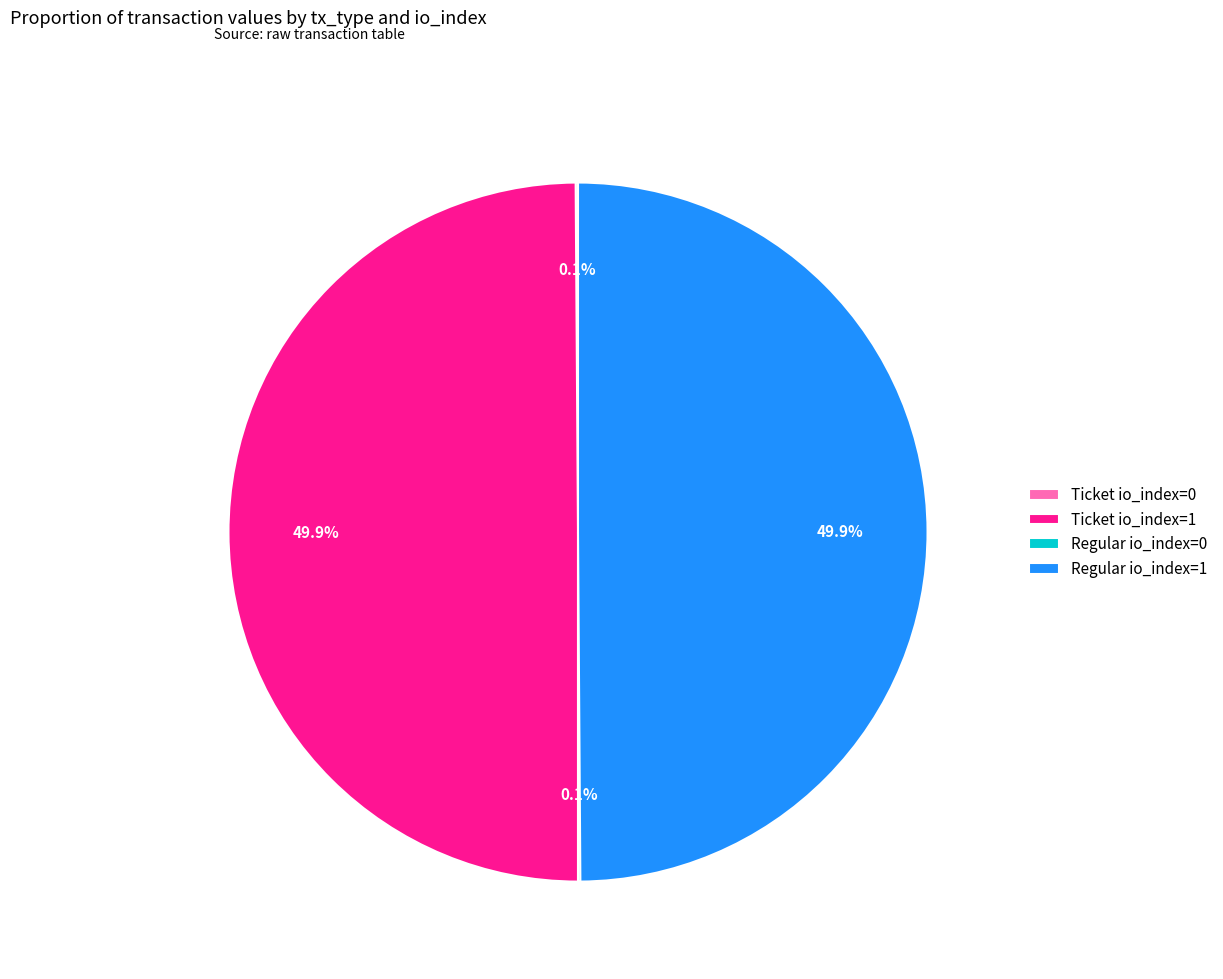

How much of the chart is everything except Regular io_index=1?

50.1%